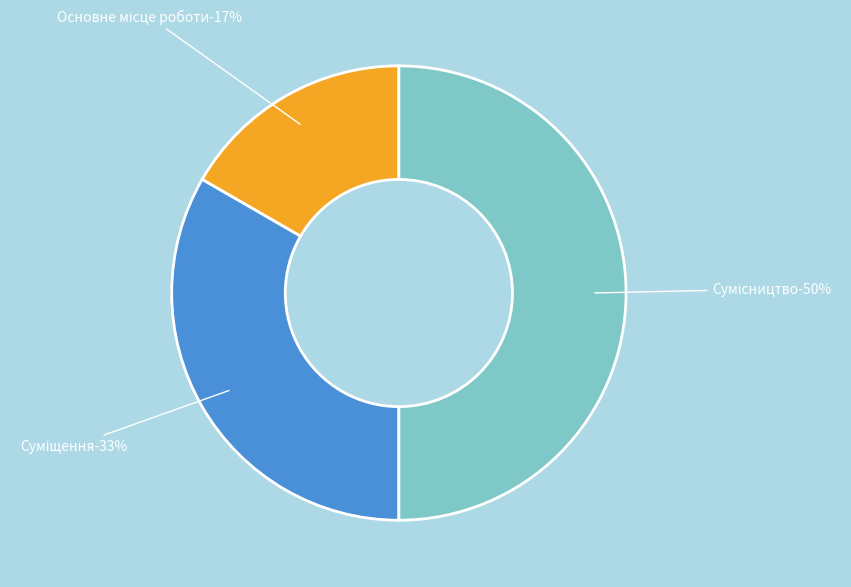

How many slices are in this pie chart?

3